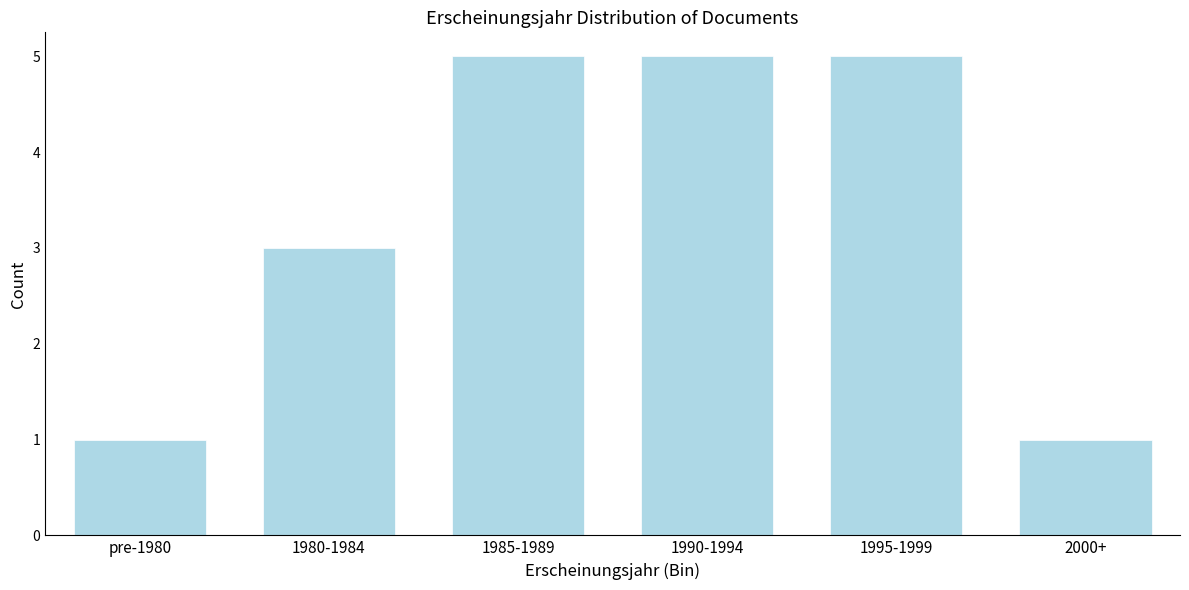

Reading right to left, what are all the values shown in this chart?

2000+=1	1995-1999=5	1990-1994=5	1985-1989=5	1980-1984=3	pre-1980=1